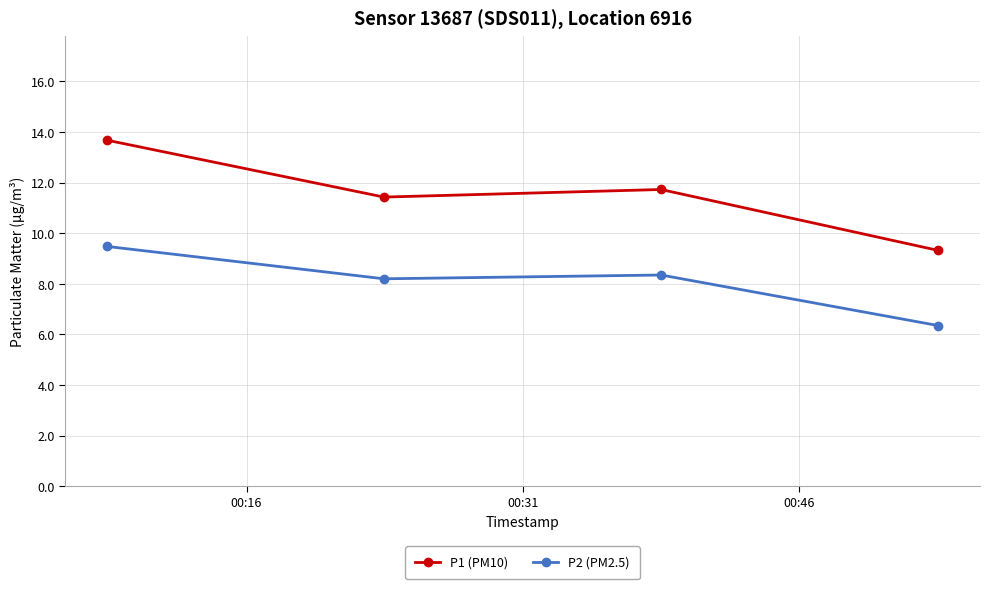

What is the value of the P1 (PM10) point at the 1st from the left?

13.7